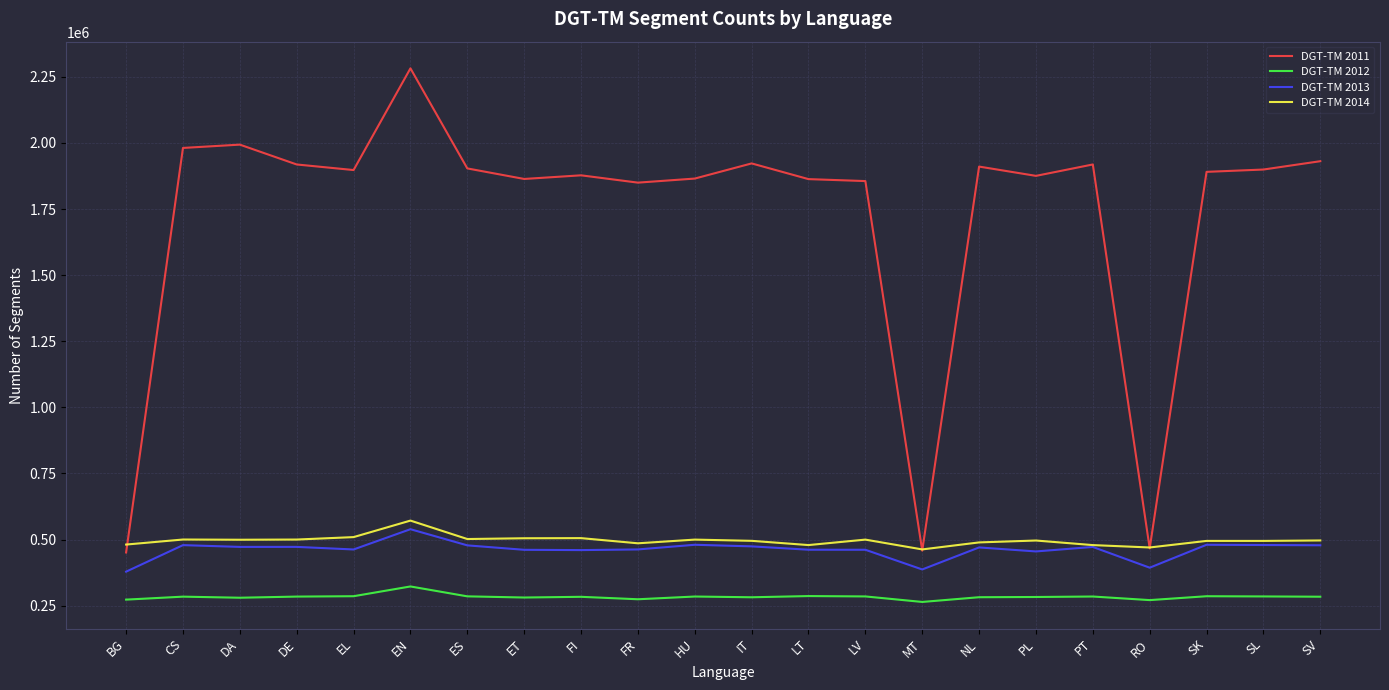

Is it true that DGT-TM 2012 equals 284642 at SL?

True